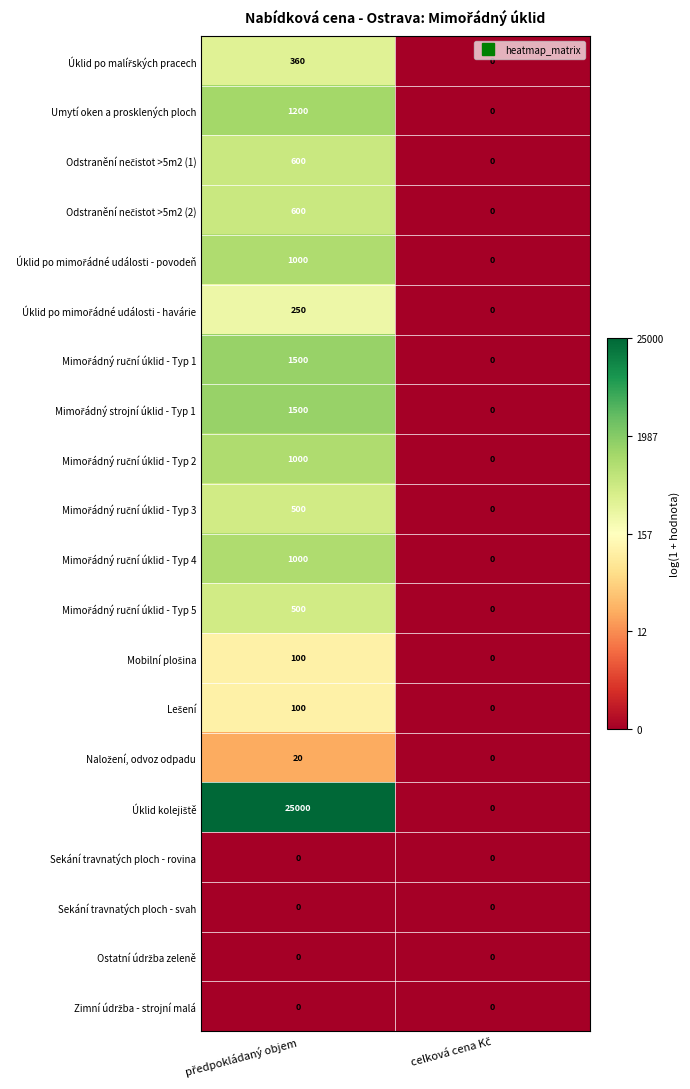

What is the greatest value displayed?

25000